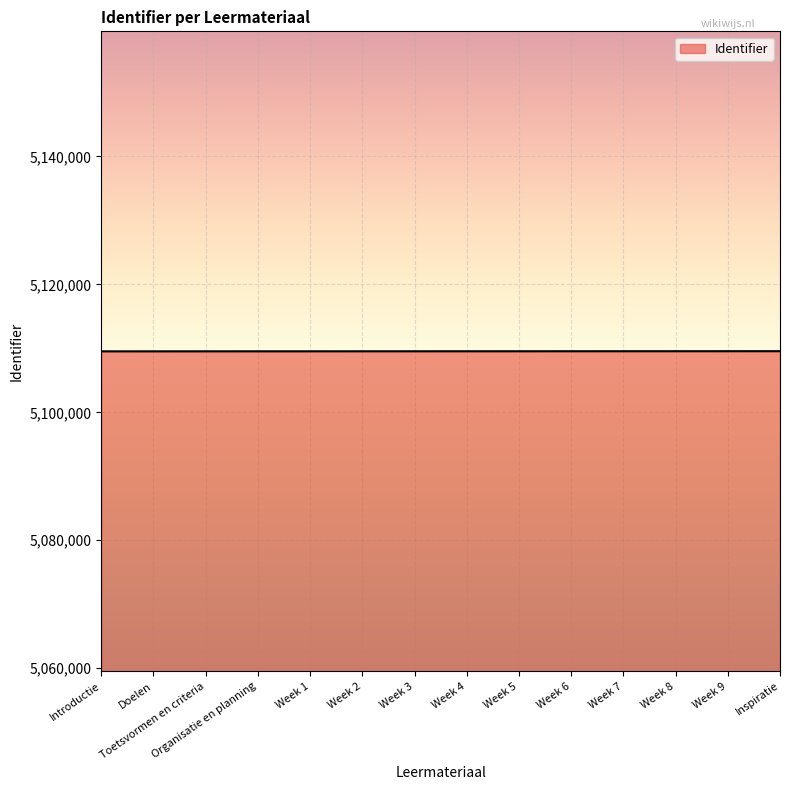

Read the value at Inspiratie.

5109559